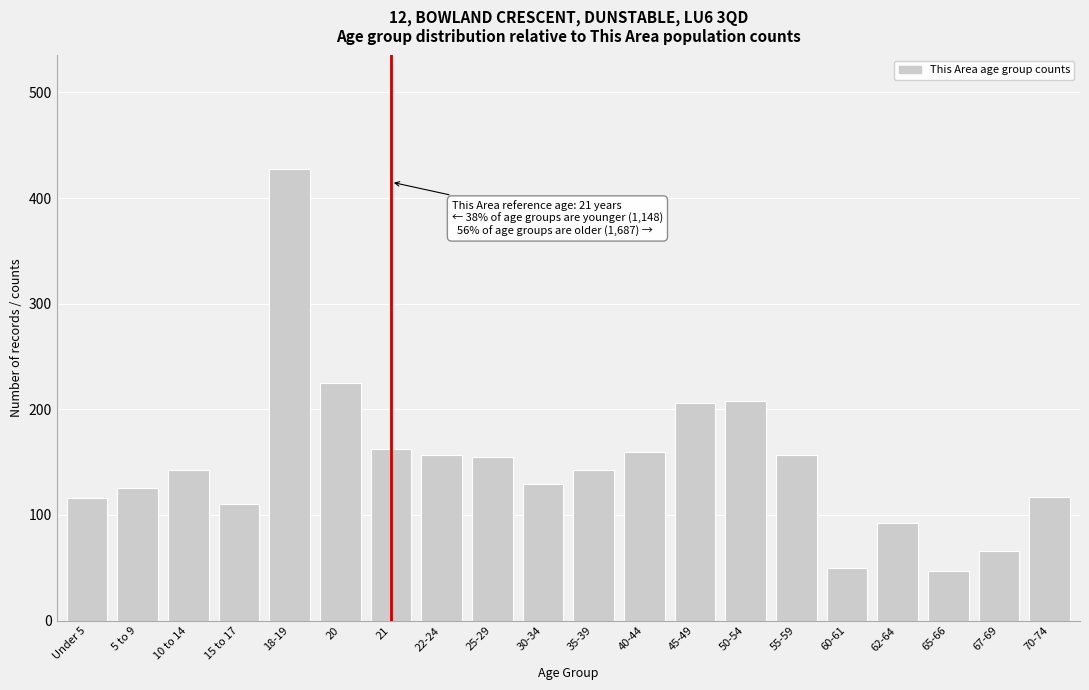

What is the value of the 13th bar from the left?

206